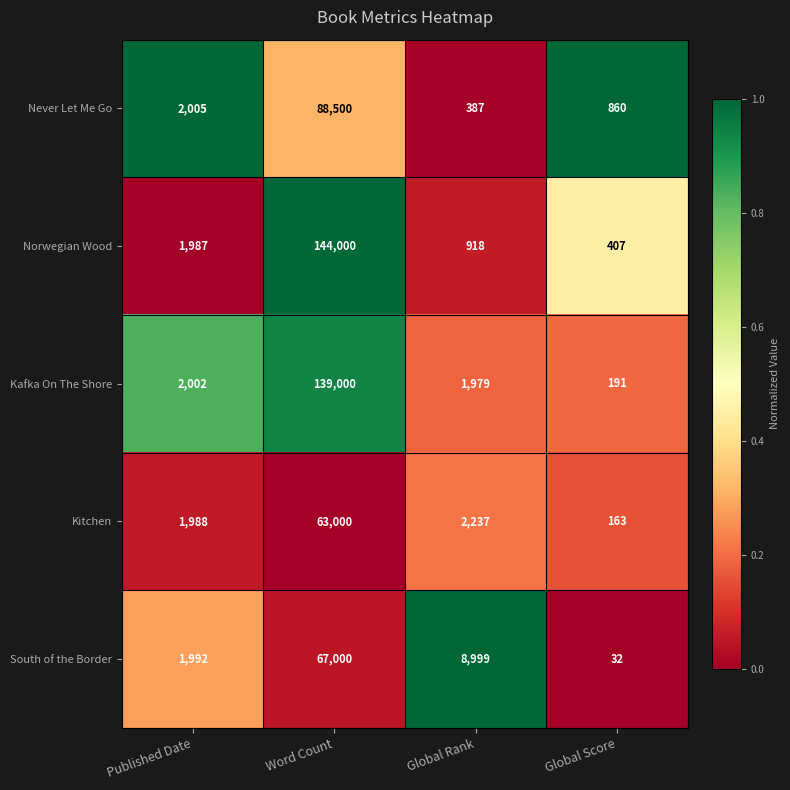

What is the difference between the maximum and second lowest values in the Kafka On The Shore series?

137021